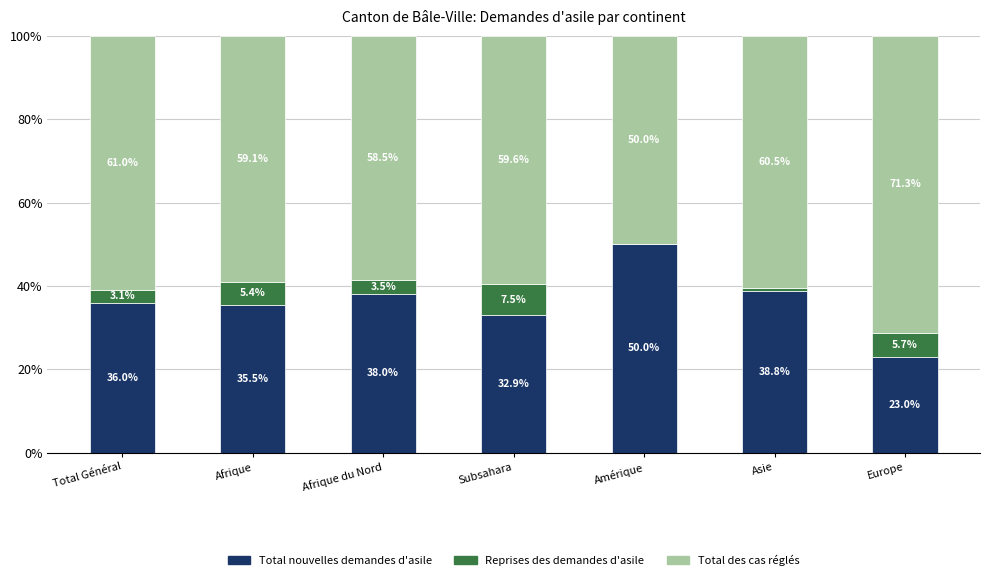

The value of Total nouvelles demandes d'asile at Afrique is 21.2. True or false?

False